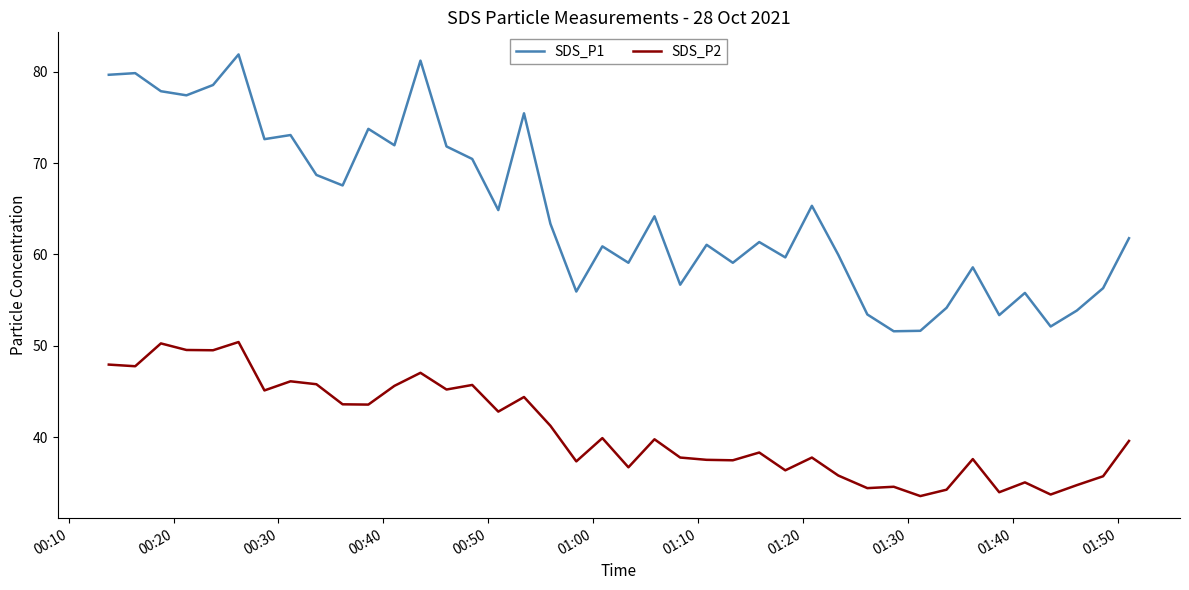

Which series has the widest spread of values?

SDS_P1